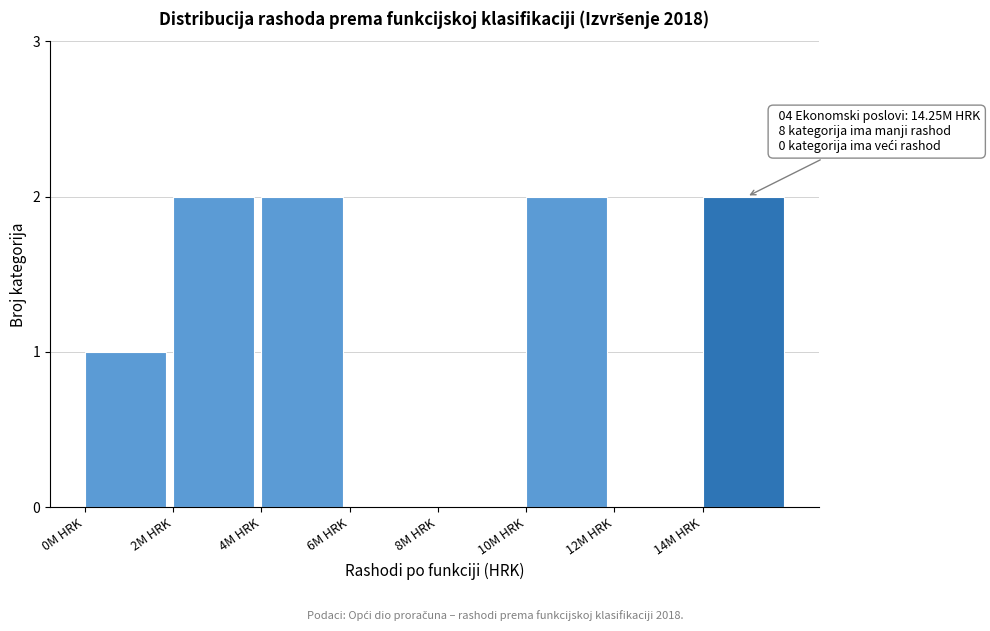

Reading right to left, what are all the values shown in this chart?

14M HRK=2	12M HRK=0	10M HRK=2	8M HRK=0	6M HRK=0	4M HRK=2	2M HRK=2	0M HRK=1